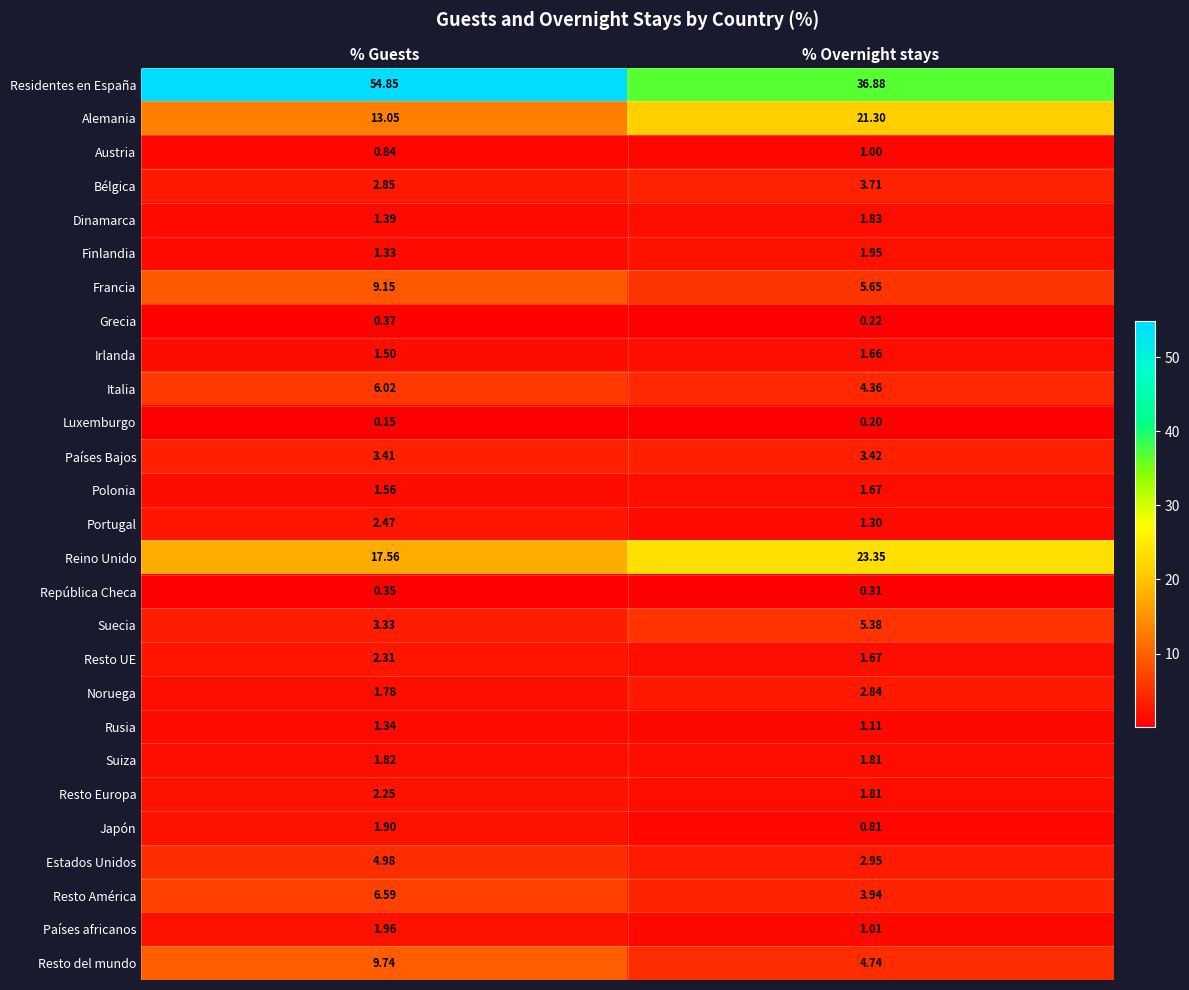

At which category is the sum across all series the highest?

% Guests